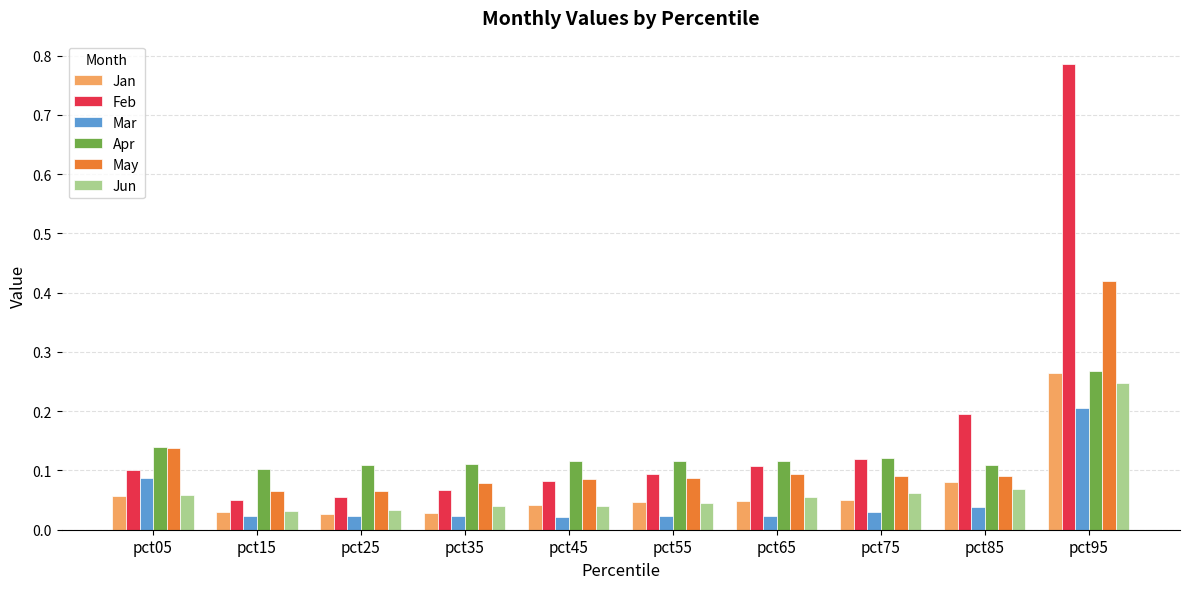

What is the sum of all Jan values?

0.7